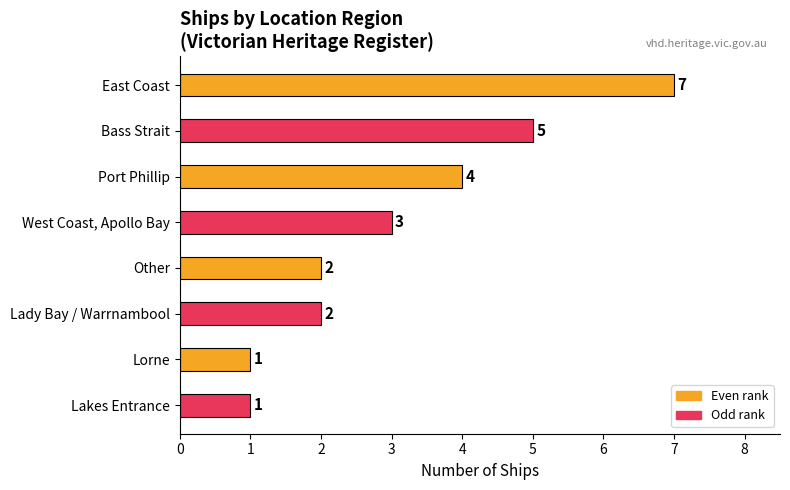

The value at West Coast, Apollo Bay is 3. True or false?

True